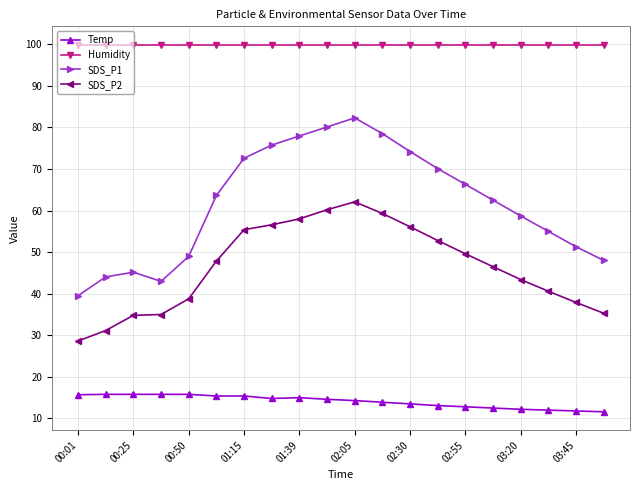

At how many categories does at least one series exceed 26?

20